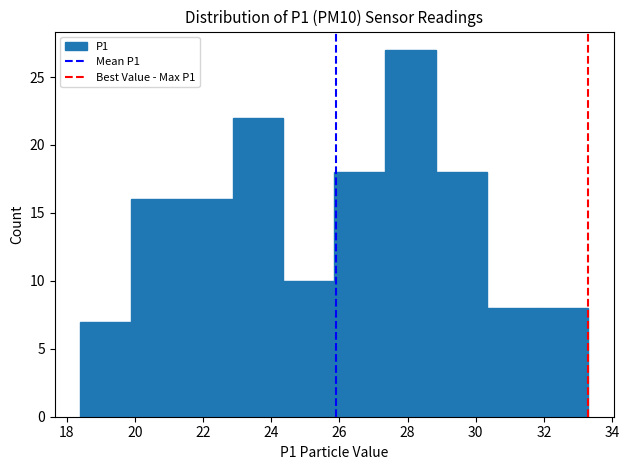

Reading left to right, list every bar in this chart as the range it spans on the x-axis followed by its height. Neither the bar edges nor the heights are printed on the chart, so give them approximately, as read against the axes.

18.4 to 19.8: 7
19.8 to 21.4: 16
21.4 to 22.8: 16
22.8 to 24.4: 22
24.4 to 25.8: 10
25.8 to 27.4: 18
27.4 to 28.8: 27
28.8 to 30.4: 18
30.4 to 31.8: 8
31.8 to 33.4: 8